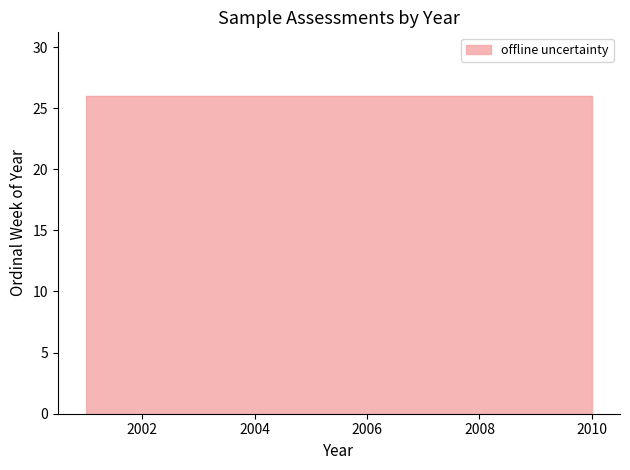

How many lines are shown in the chart?

1